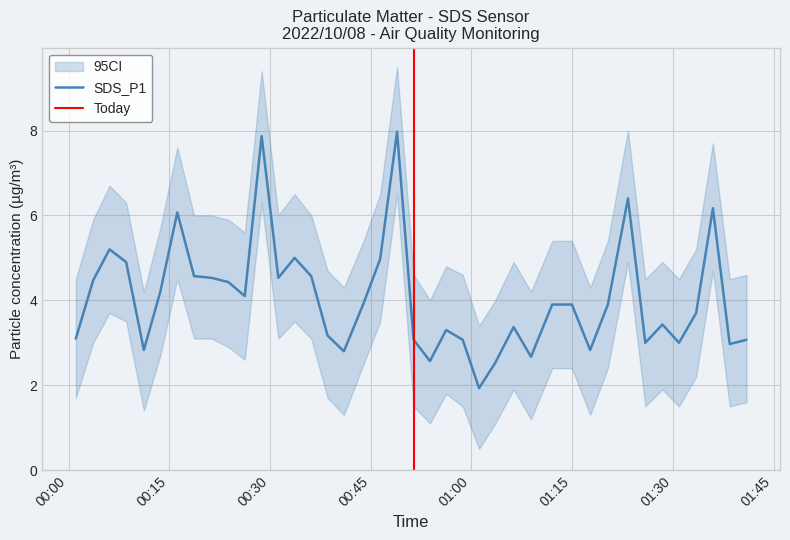

Between 2022/10/08 00:43:56 and 2022/10/08 00:41:00, which is larger?

2022/10/08 00:43:56